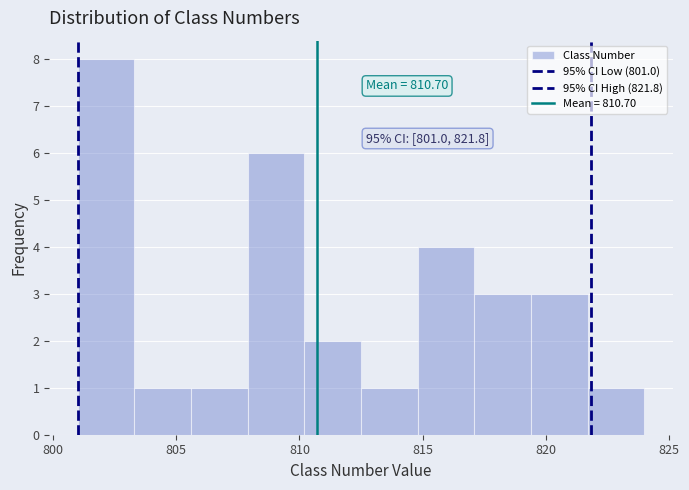

Over which range of the x-axis is the bar tallest?

801.0 to 803.3